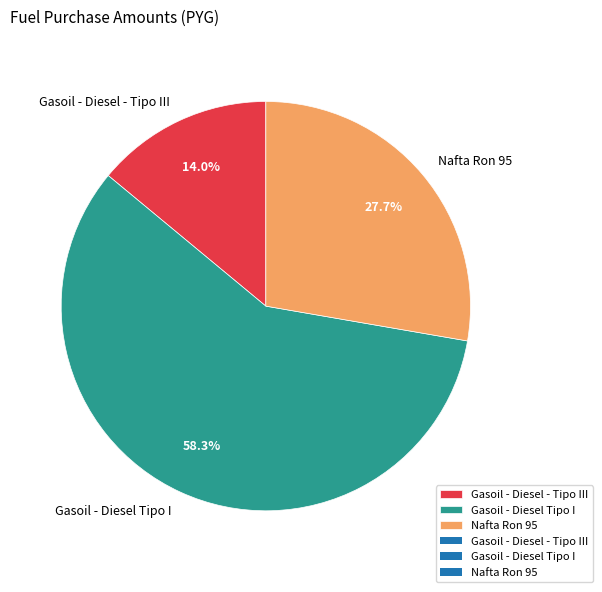

To the nearest percent, what is the combined percentage of Gasoil - Diesel Tipo I and Nafta Ron 95?

86%